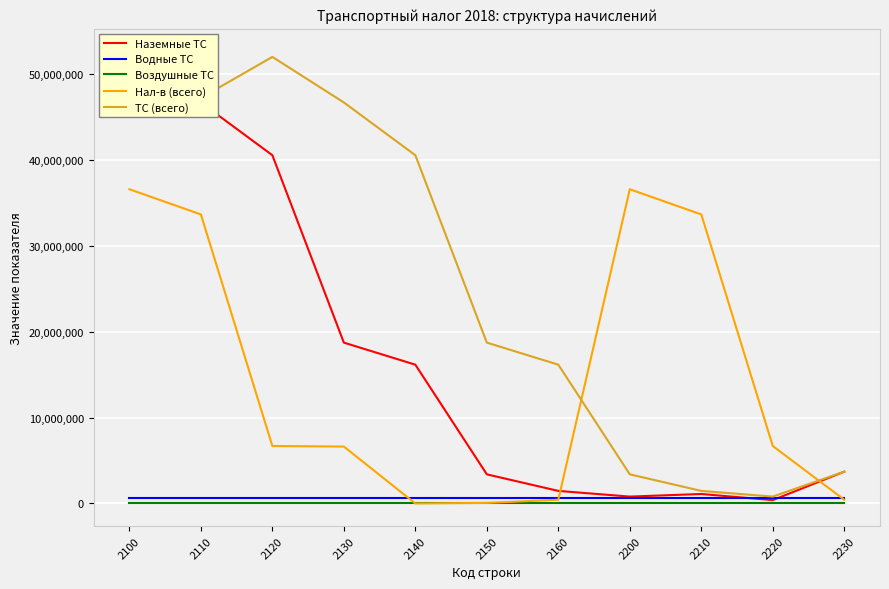

Rank the series by their maximum value, from lowest to highest.

Воздушные ТС, Водные ТС, Нал-в (всего), Наземные ТС, ТС (всего)